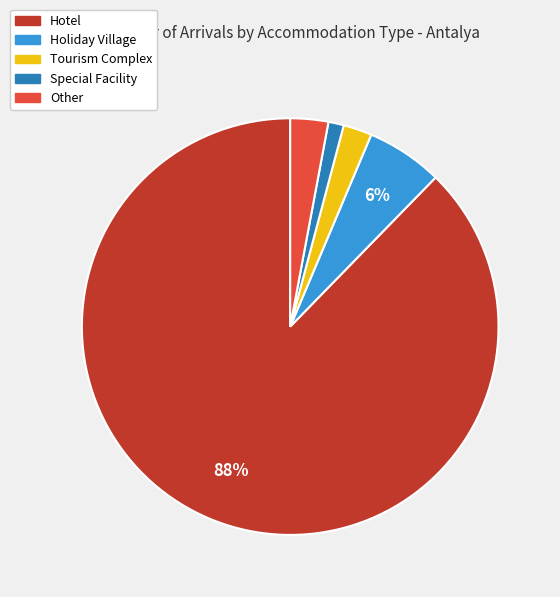

Which slice is the smallest?

Special Facility